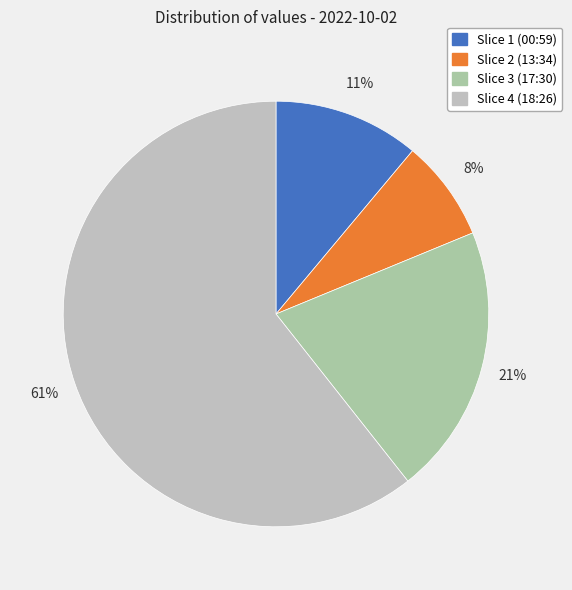

Rank the categories by value from highest to lowest.

2022-10-02T18:26, 2022-10-02T17:30, 2022-10-02T00:59, 2022-10-02T13:34